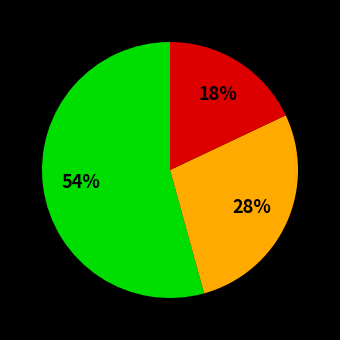

To the nearest percent, what is the difference between the largest and smallest slice percentages?

36%